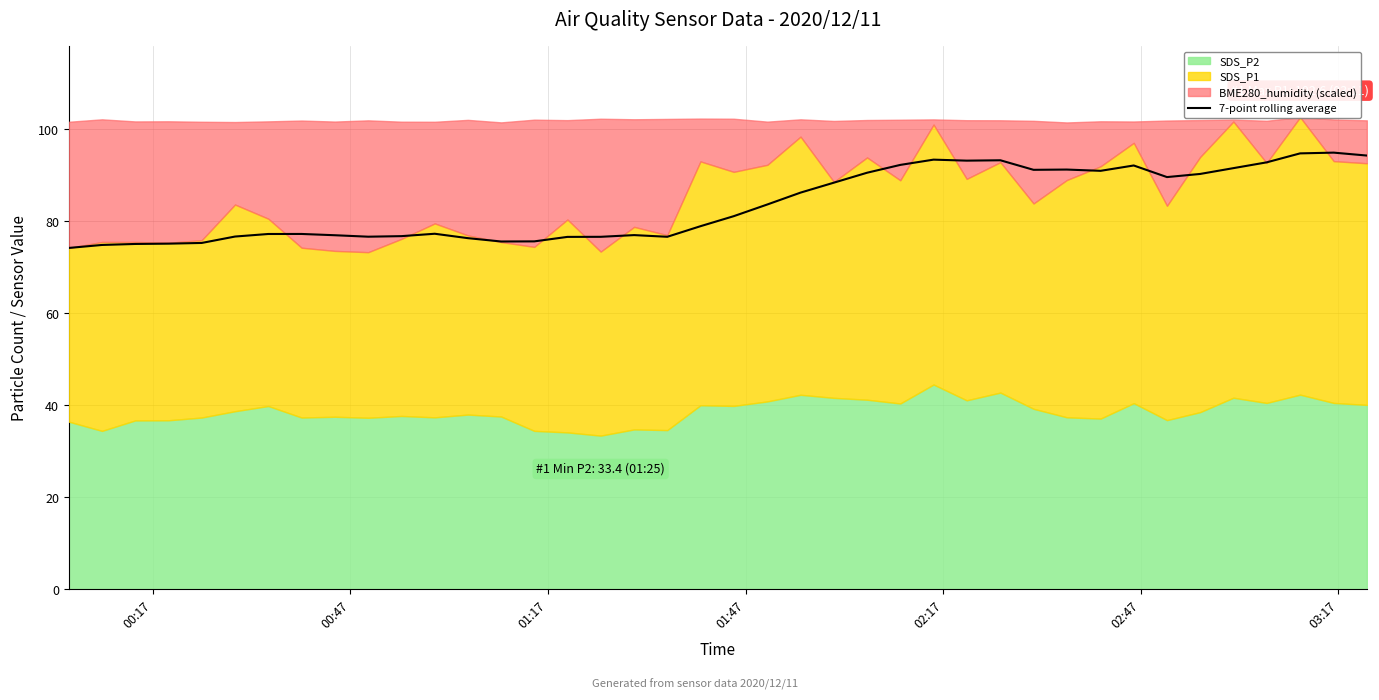

Reading right to left, extract all data points from this chart.

94.2	94.9	94.7	92.8	91.5	90.2	89.6	92.1	90.9	91.2	91.1	93.2	93.1	93.4	92.2	90.5	88.4	86.2	83.6	81.1	78.9	76.6	77.0	76.6	76.6	75.6	75.6	76.3	77.3	76.7	76.6	76.9	77.2	77.2	76.6	75.3	75.1	75.0	74.8	74.2